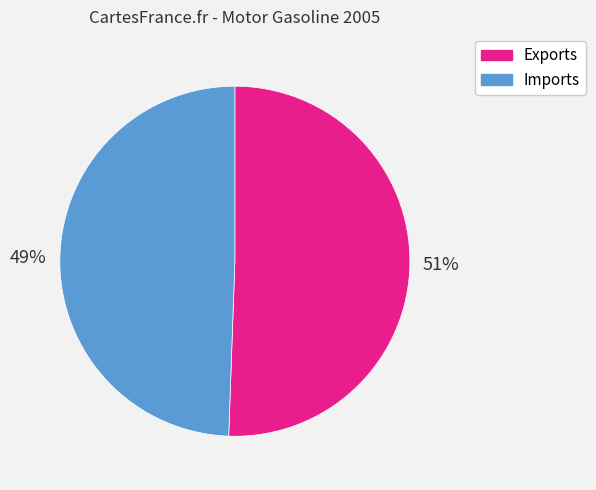

To the nearest percent, what is the average slice percentage?

50%